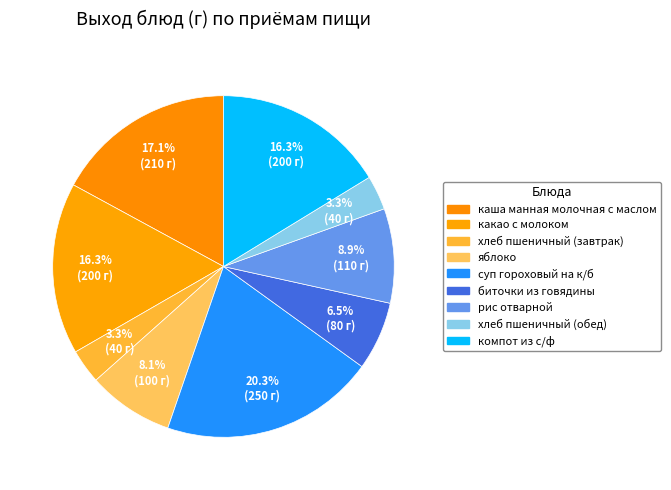

Is хлеб пшеничный (обед) the majority of the pie?

No